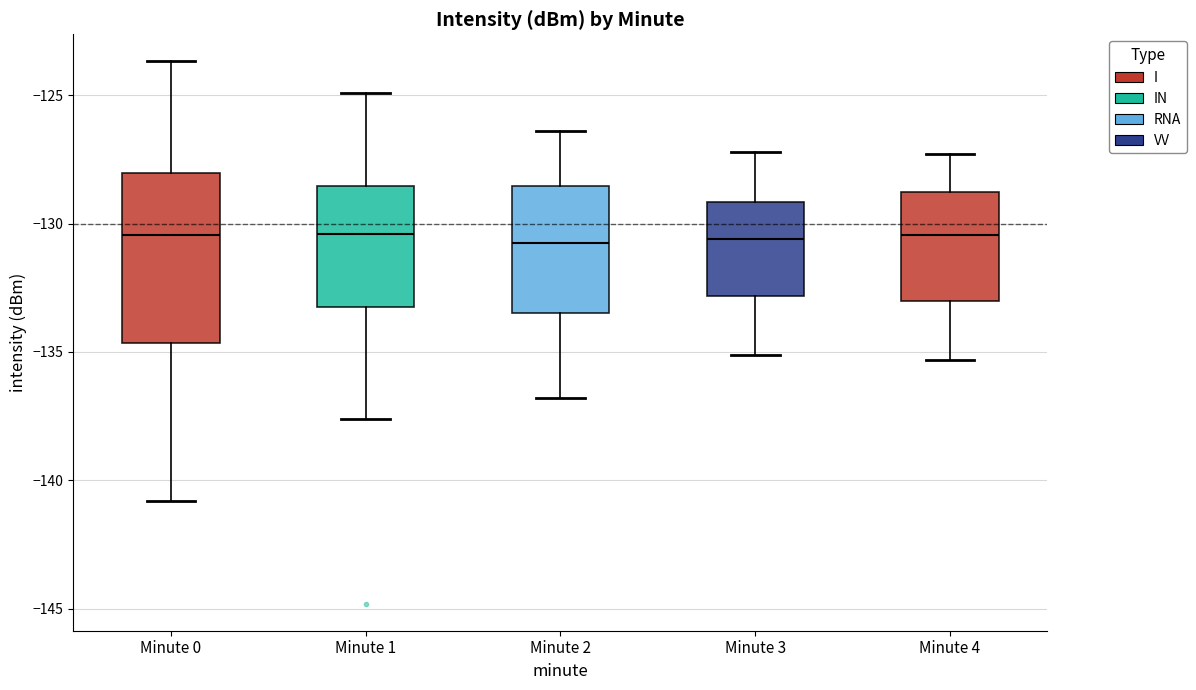

Comparing the boxes themselves (not the whiskers), which one is the tallest?

Minute 0